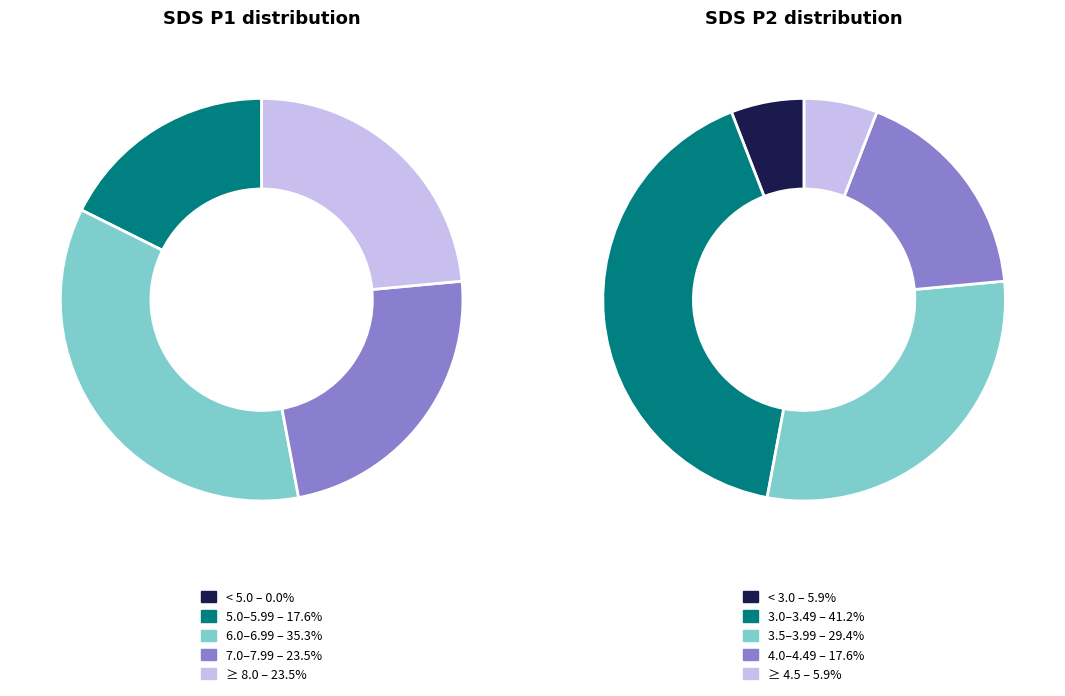

Is it true that 14 is 16% of the pie?

False